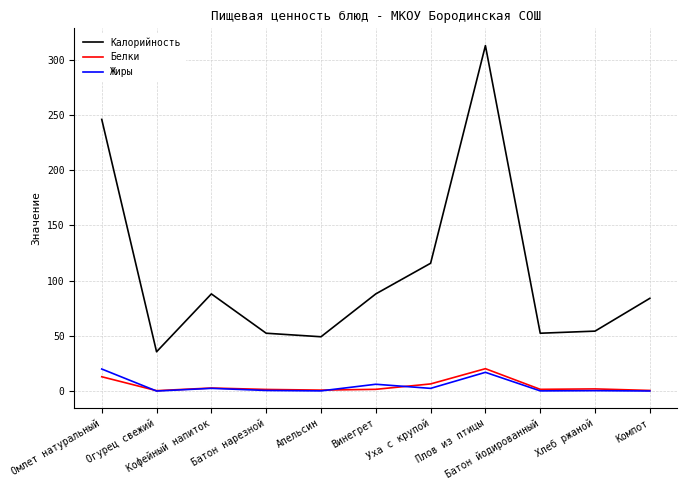

What is the spread (max minus min) of values at Компот?

83.9